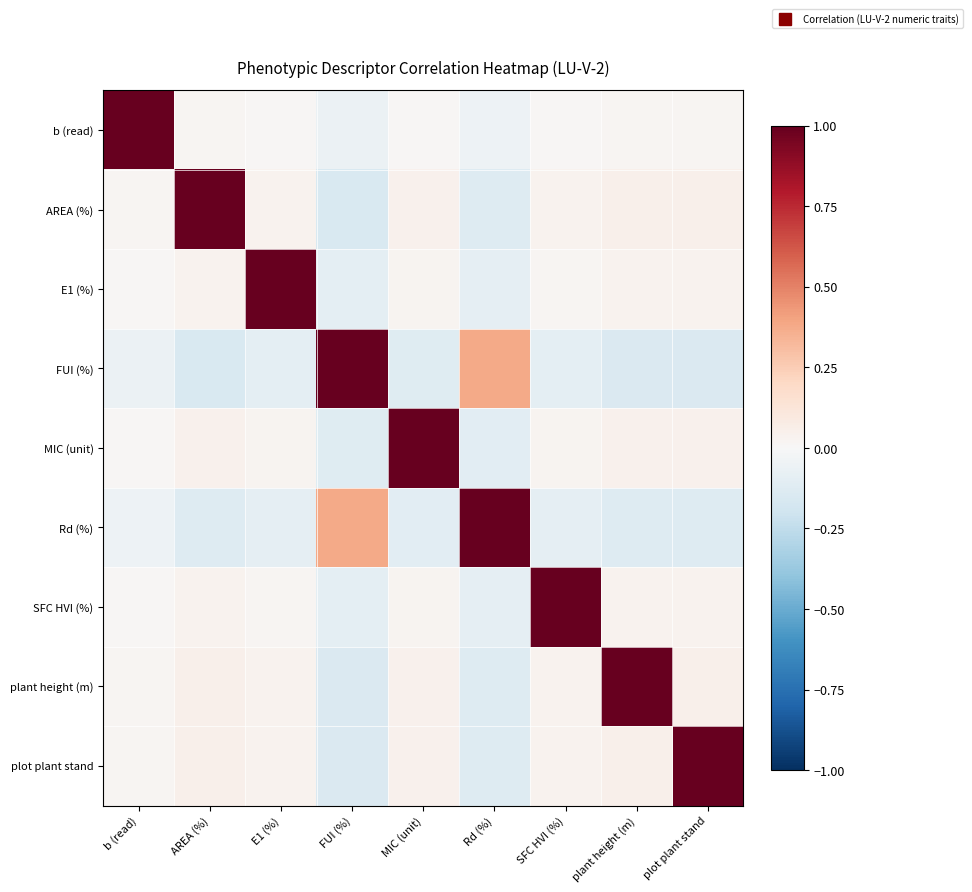

Reading left to right, list all the values displayed in this chart.

b (read): b (read)=1.0	AREA (%)=0.0	E1 (%)=0.0	FUI (%)=-0.1	MIC (unit)=0.0	Rd (%)=-0.0	SFC HVI (%)=0.0	plant height (m)=0.0	plot plant stand=0.0
AREA (%): b (read)=0.0	AREA (%)=1.0	E1 (%)=0.0	FUI (%)=-0.1	MIC (unit)=0.0	Rd (%)=-0.1	SFC HVI (%)=0.0	plant height (m)=0.0	plot plant stand=0.0
E1 (%): b (read)=0.0	AREA (%)=0.0	E1 (%)=1.0	FUI (%)=-0.1	MIC (unit)=0.0	Rd (%)=-0.1	SFC HVI (%)=0.0	plant height (m)=0.0	plot plant stand=0.0
FUI (%): b (read)=-0.1	AREA (%)=-0.1	E1 (%)=-0.1	FUI (%)=1.0	MIC (unit)=-0.1	Rd (%)=0.4	SFC HVI (%)=-0.1	plant height (m)=-0.1	plot plant stand=-0.1
MIC (unit): b (read)=0.0	AREA (%)=0.0	E1 (%)=0.0	FUI (%)=-0.1	MIC (unit)=1.0	Rd (%)=-0.1	SFC HVI (%)=0.0	plant height (m)=0.0	plot plant stand=0.0
Rd (%): b (read)=-0.0	AREA (%)=-0.1	E1 (%)=-0.1	FUI (%)=0.4	MIC (unit)=-0.1	Rd (%)=1.0	SFC HVI (%)=-0.1	plant height (m)=-0.1	plot plant stand=-0.1
SFC HVI (%): b (read)=0.0	AREA (%)=0.0	E1 (%)=0.0	FUI (%)=-0.1	MIC (unit)=0.0	Rd (%)=-0.1	SFC HVI (%)=1.0	plant height (m)=0.0	plot plant stand=0.0
plant height (m): b (read)=0.0	AREA (%)=0.0	E1 (%)=0.0	FUI (%)=-0.1	MIC (unit)=0.0	Rd (%)=-0.1	SFC HVI (%)=0.0	plant height (m)=1.0	plot plant stand=0.0
plot plant stand: b (read)=0.0	AREA (%)=0.0	E1 (%)=0.0	FUI (%)=-0.1	MIC (unit)=0.0	Rd (%)=-0.1	SFC HVI (%)=0.0	plant height (m)=0.0	plot plant stand=1.0